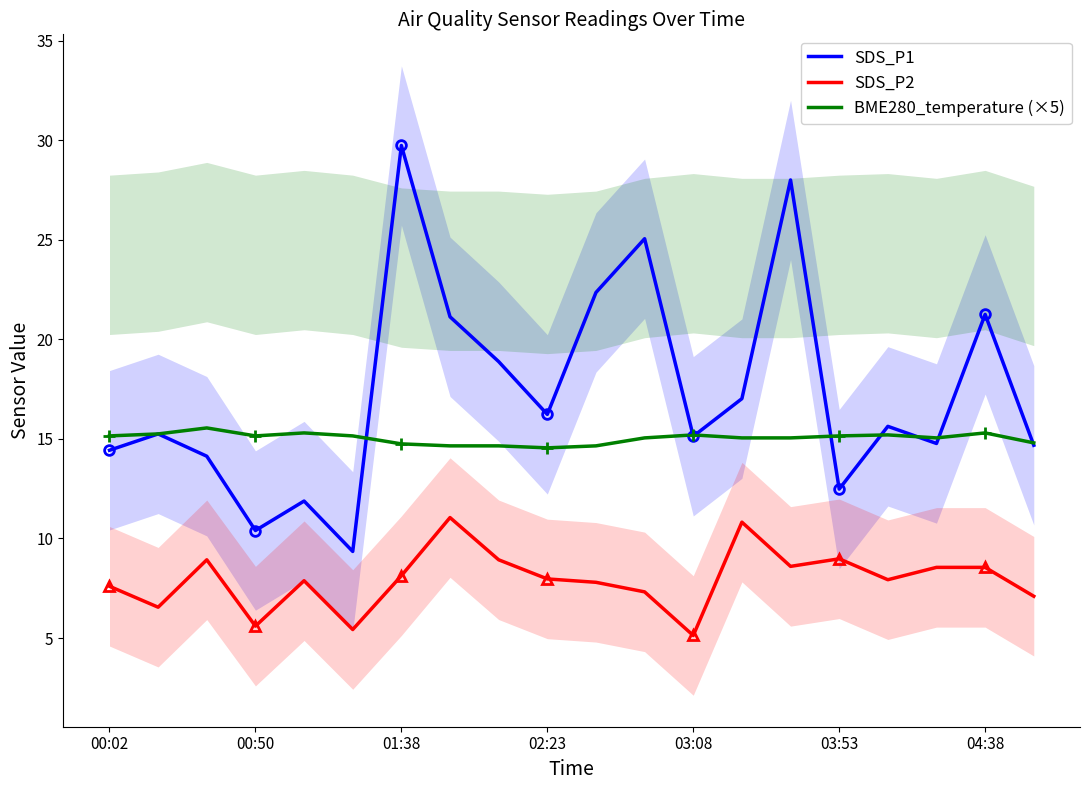

What is the value of the SDS_P1 point at the 12th from the left?

25.1